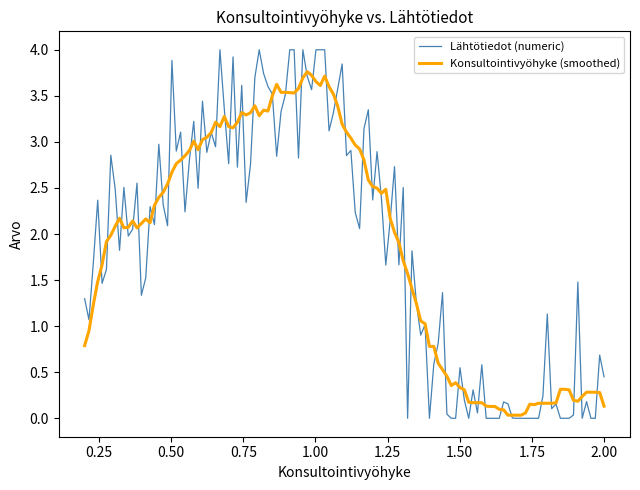

What is the maximum value shown in the chart?

4.0